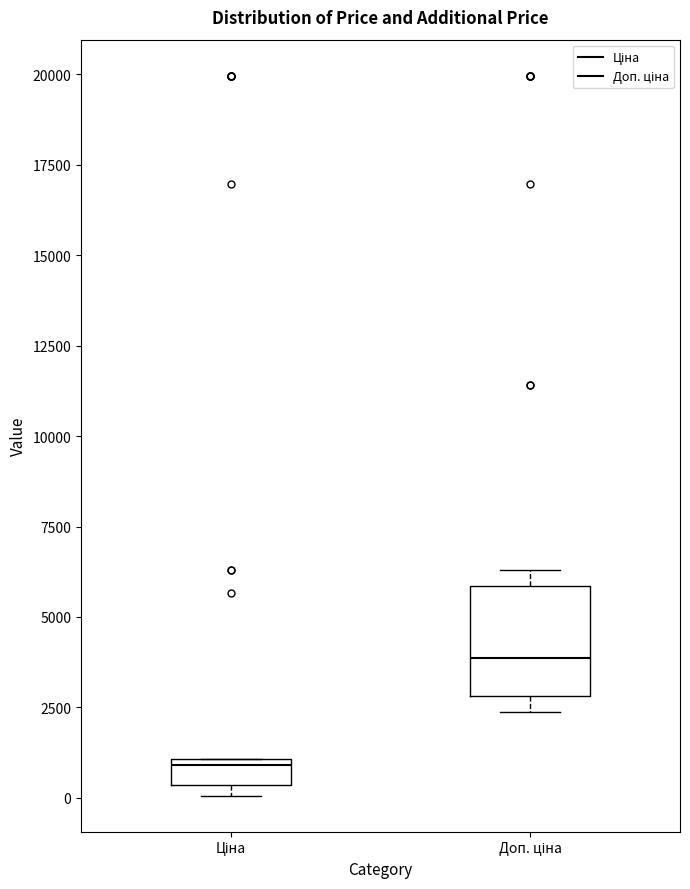

Which box's median line is the lowest?

Ціна